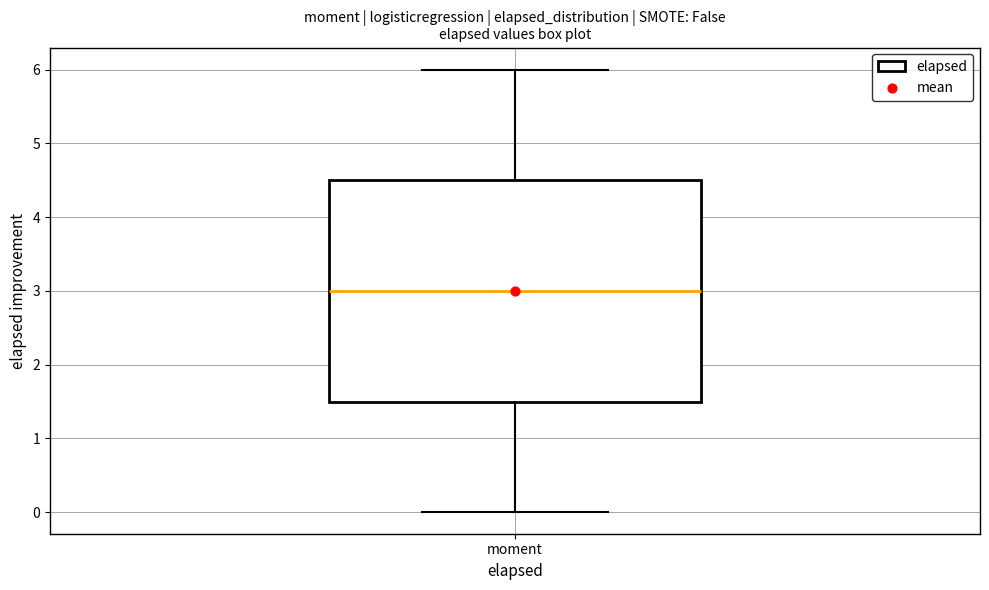

Read this box plot against the y-axis: the position of the median line, the range covered by the box, and the ends of both whiskers. The values are not printed on the chart, so give them approximately, as read against the axis.

median 3.0, box 1.5 to 4.5, whiskers 0.0 to 6.0